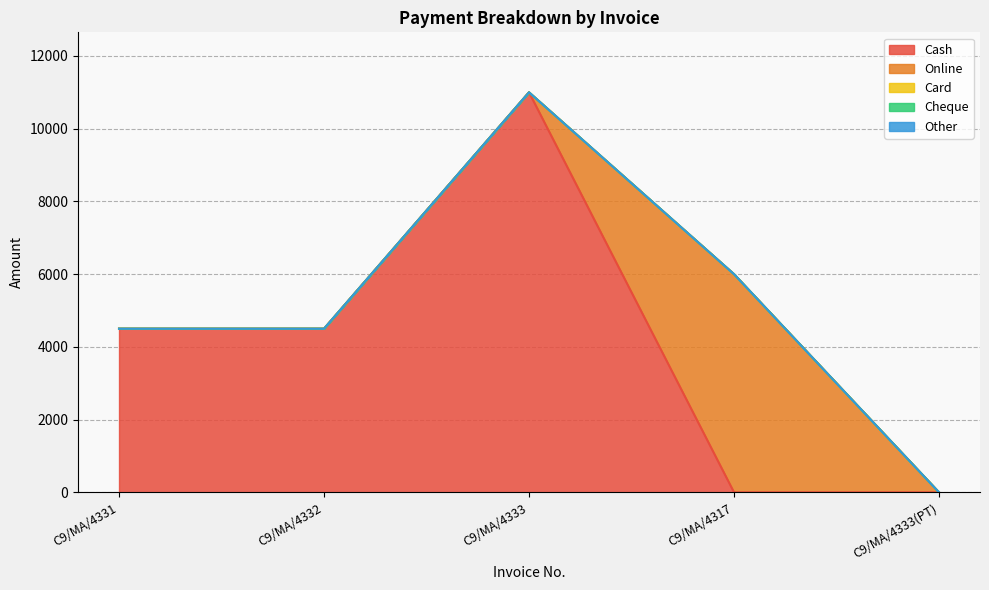

What is the label of the 2nd point from the right?

C9/MA/4317